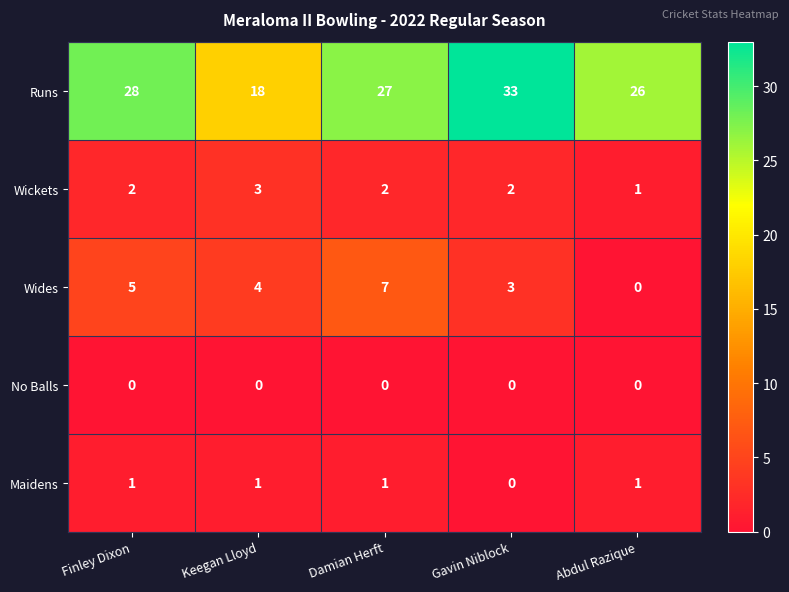

Which label corresponds to the largest value in the chart?

Gavin Niblock